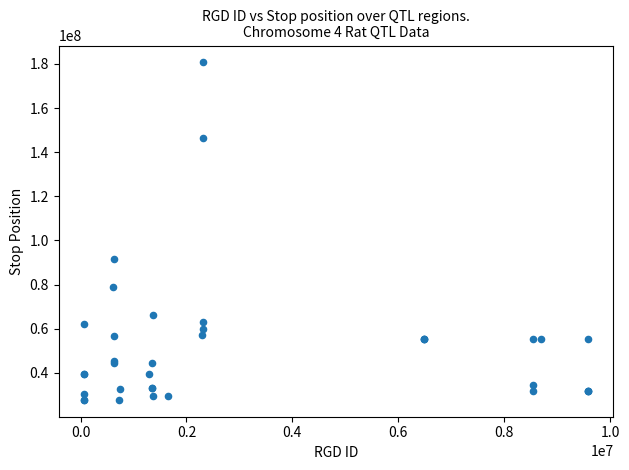

What Y value in the scatter plot is closest to 104208012?

91360527